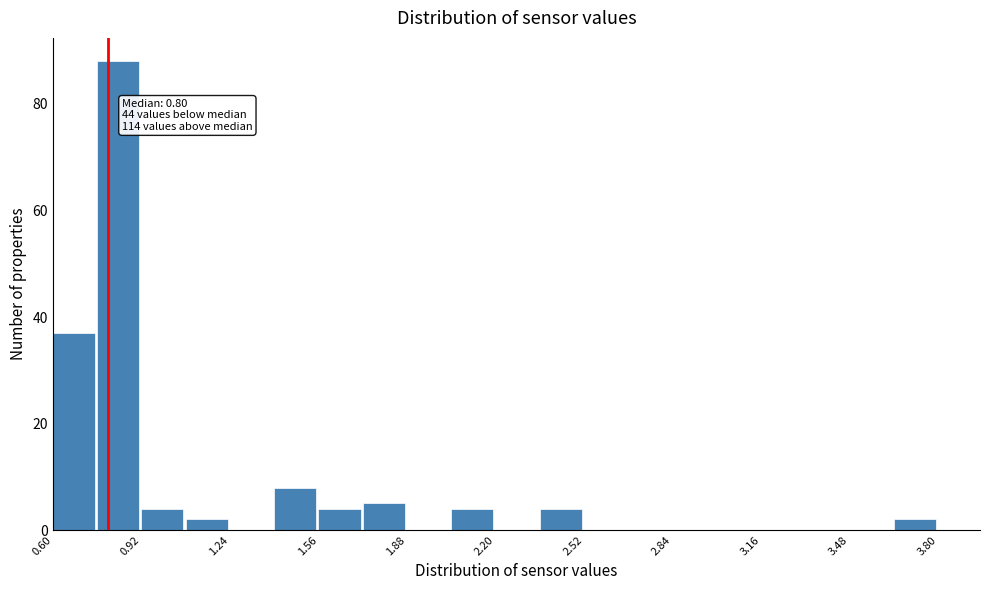

Read against the x-axis, roughly where is the centre of the tallest bar?

0.85